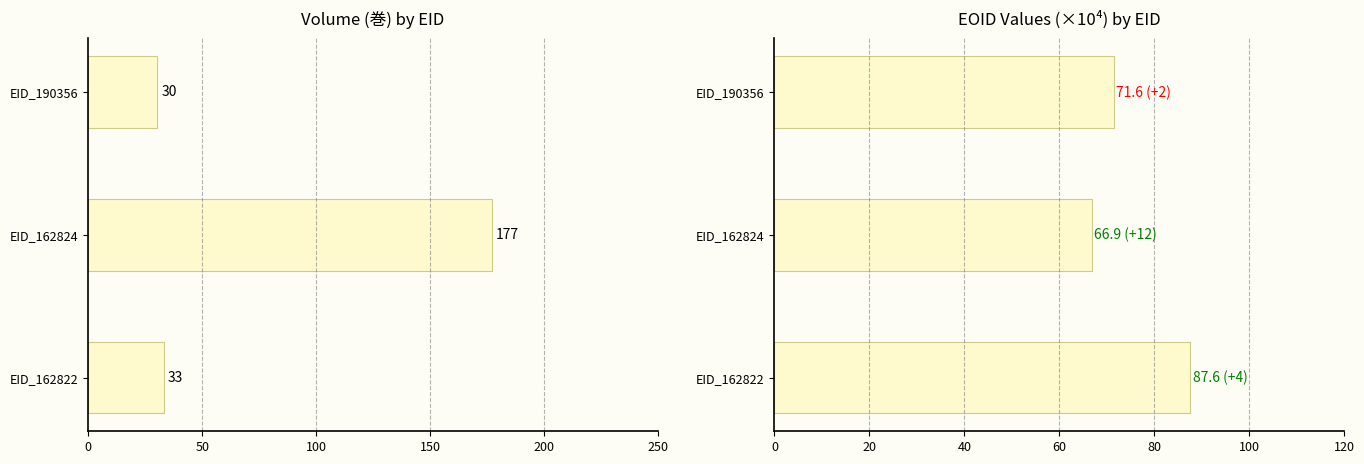

Read the 巻 (Volume) value at EID_162822.

33.0